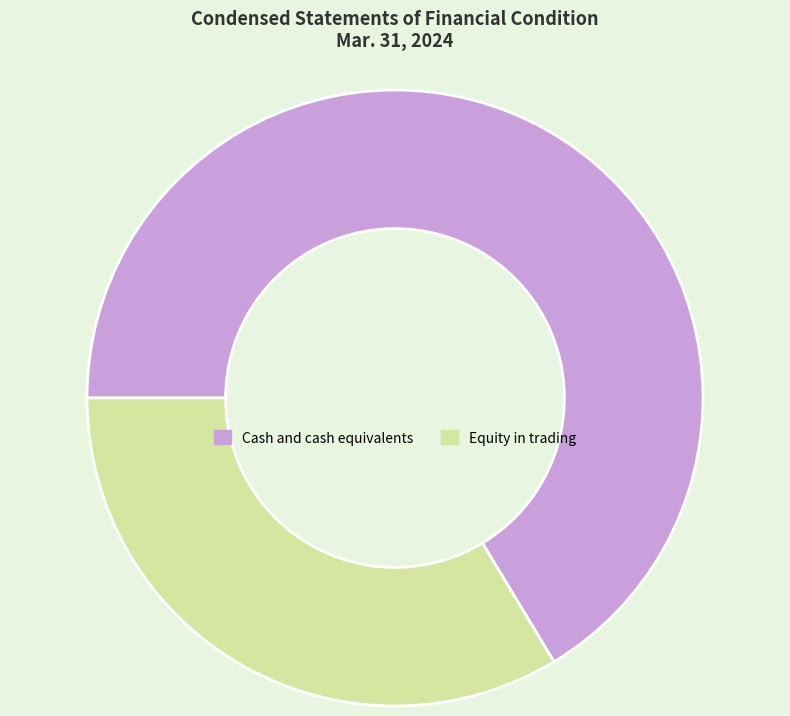

Does any single category account for the majority?

Yes